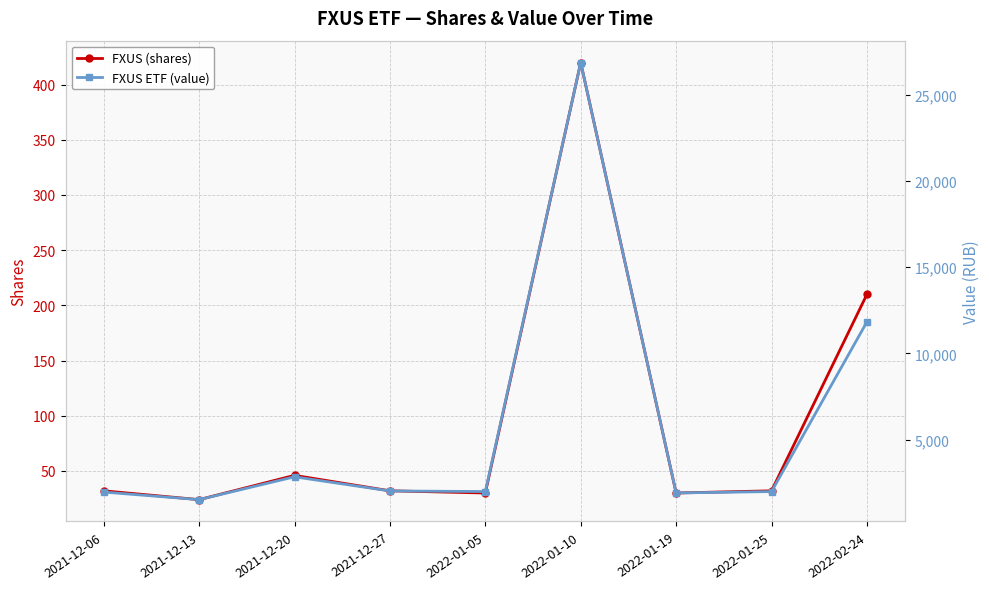

In FXUS (shares), how many points are higher than both neighbors (excluding endpoints)?

2